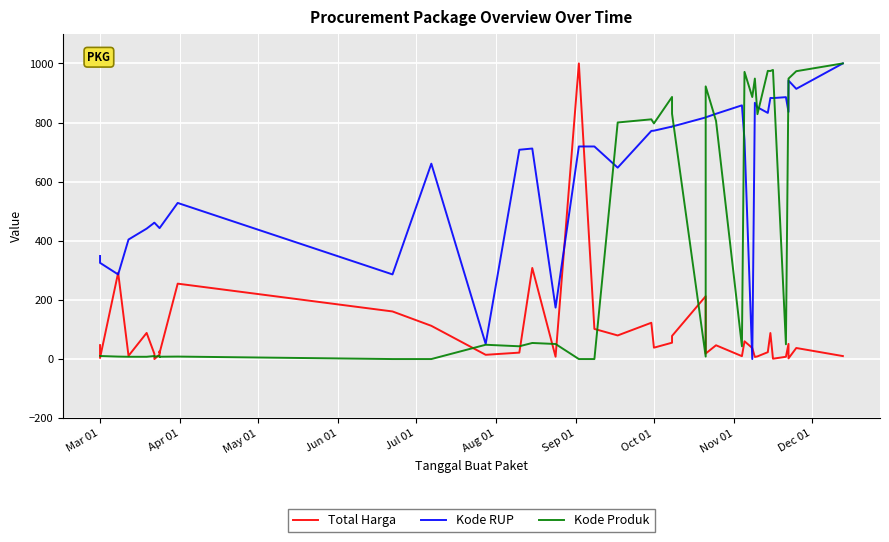

In Kode RUP, how many points are lower than both neighbors (excluding endpoints)?

11